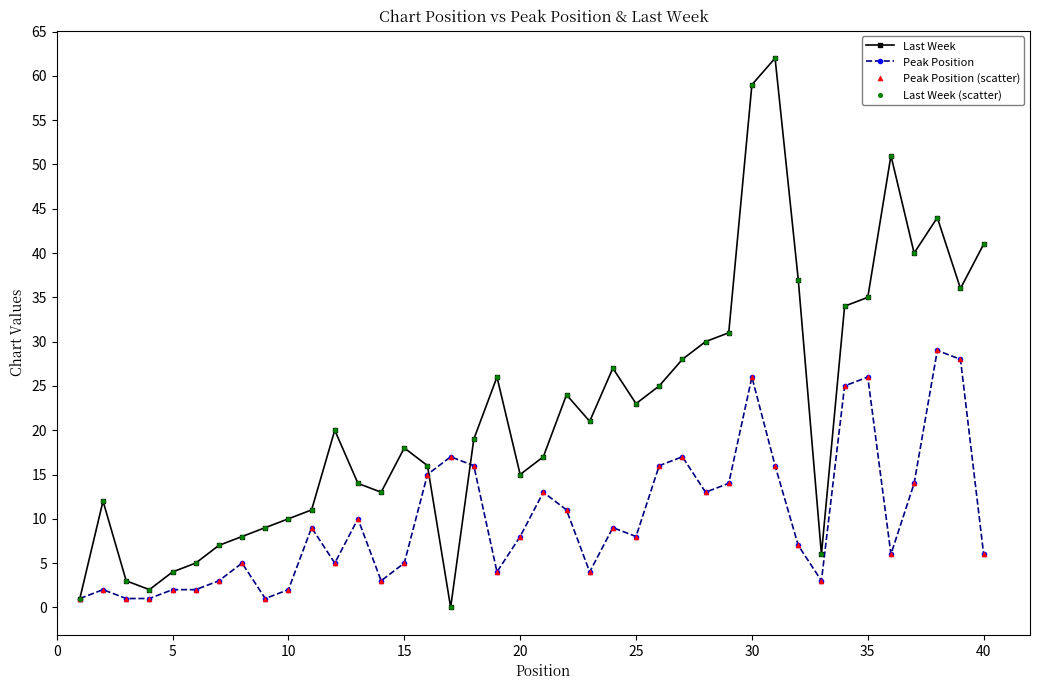

Which series has the largest range (max minus min)?

Last Week